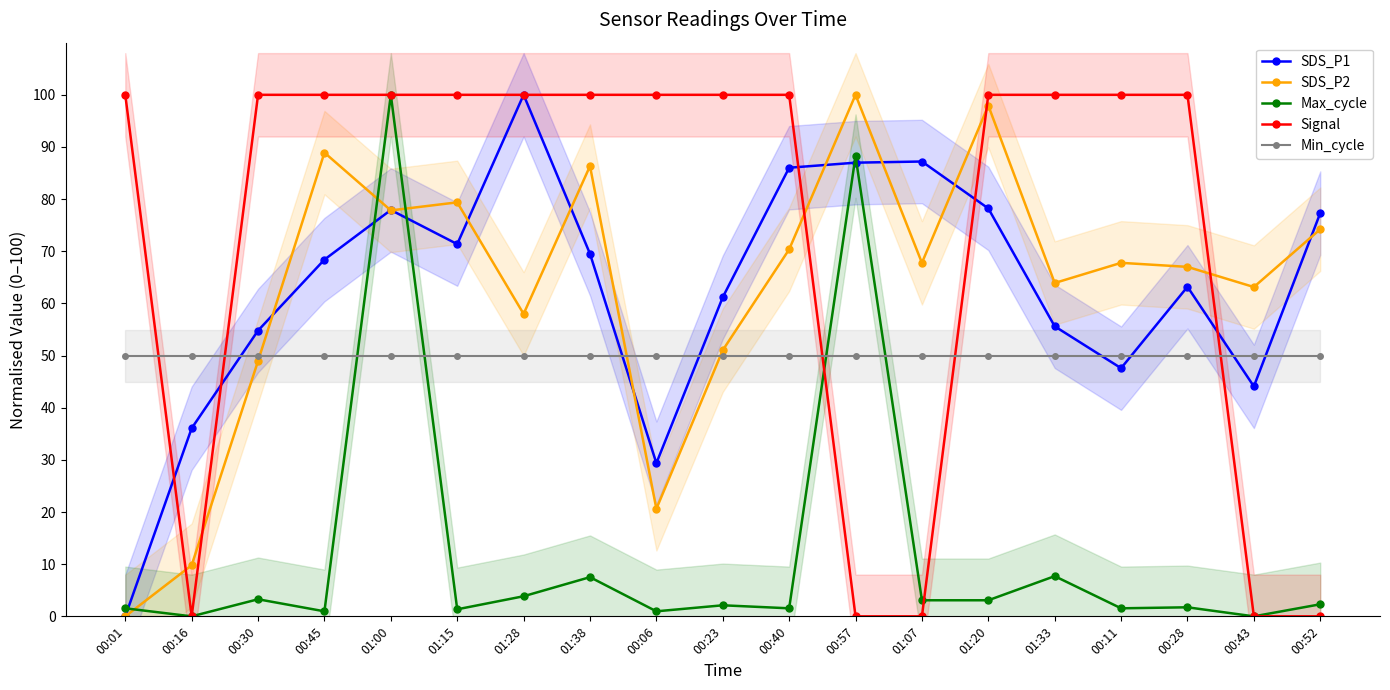

List the series in order of their peak value, lowest first.

Min_cycle, SDS_P1, SDS_P2, Max_cycle, Signal